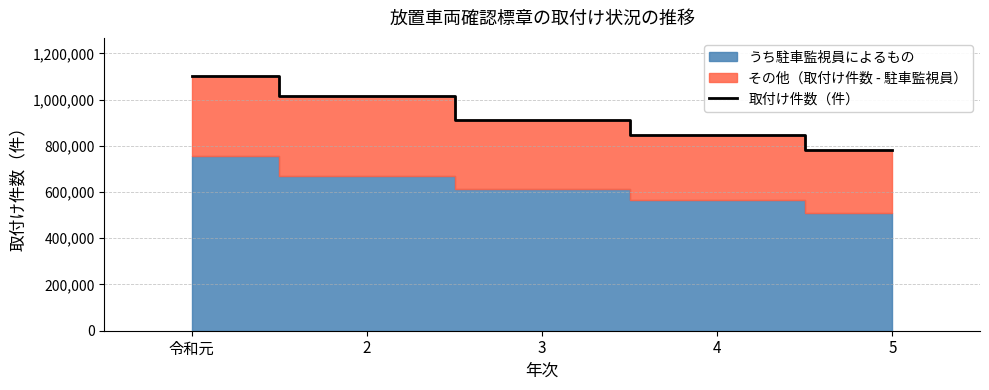

Rank the categories by value from highest to lowest.

令和元, 2, 3, 4, 5